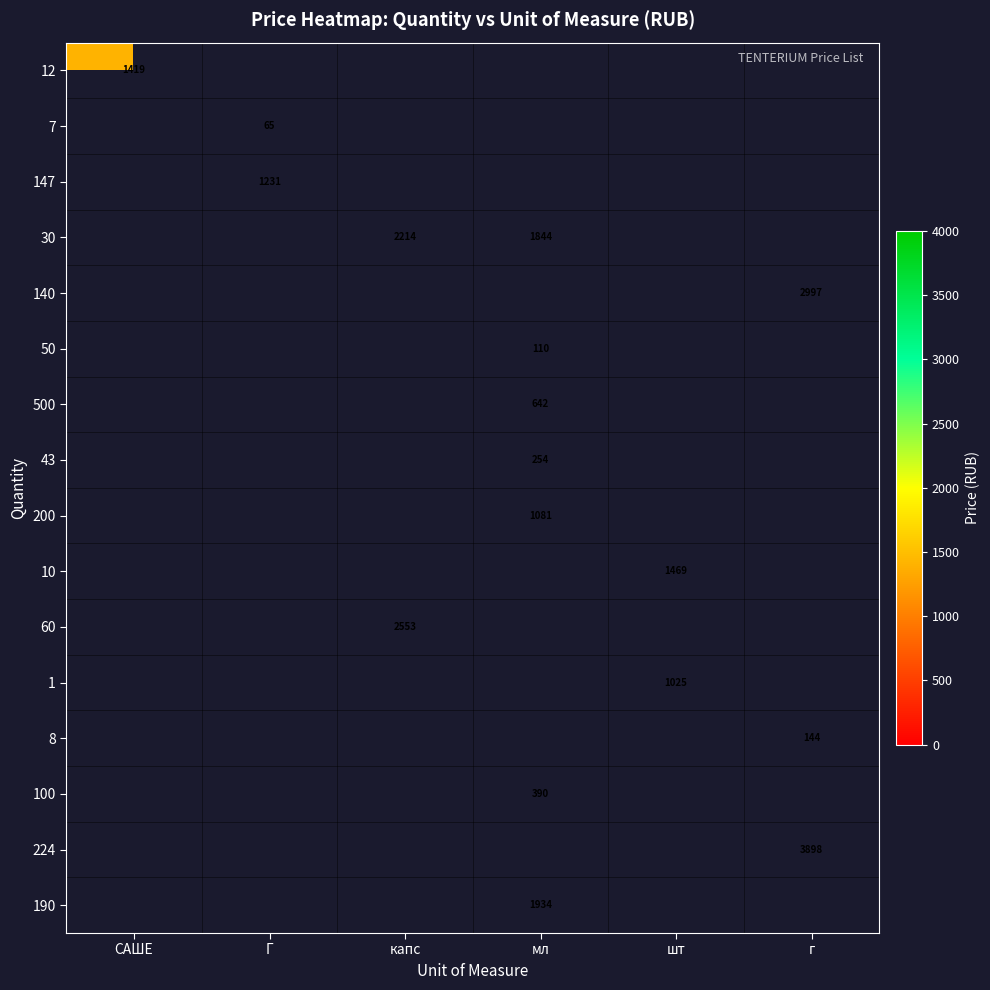

Is it true that 8 equals 207.4 at г?

False